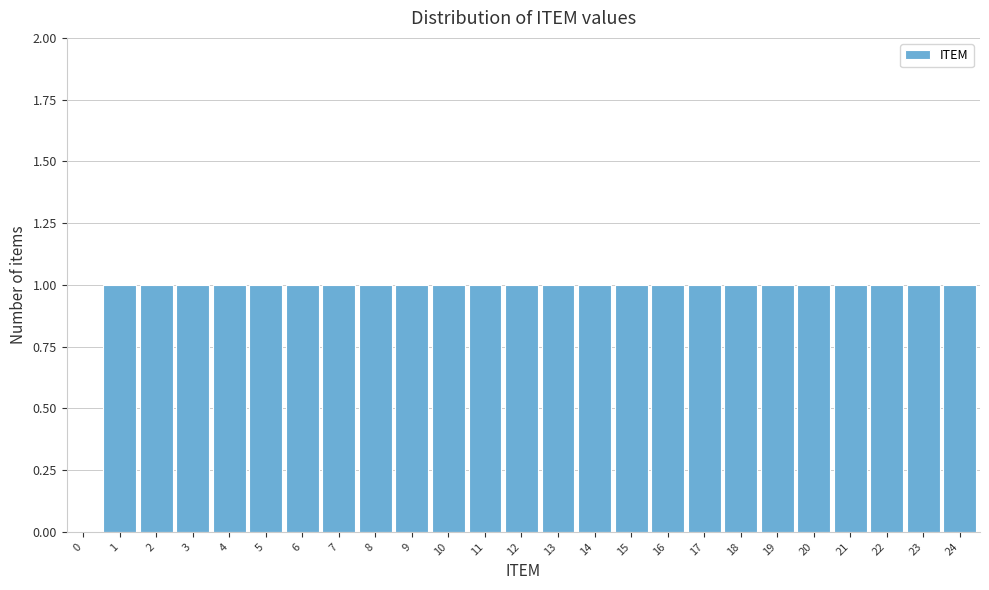

Reading left to right, extract all data points from this chart.

0=0	1=1	2=1	3=1	4=1	5=1	6=1	7=1	8=1	9=1	10=1	11=1	12=1	13=1	14=1	15=1	16=1	17=1	18=1	19=1	20=1	21=1	22=1	23=1	24=1